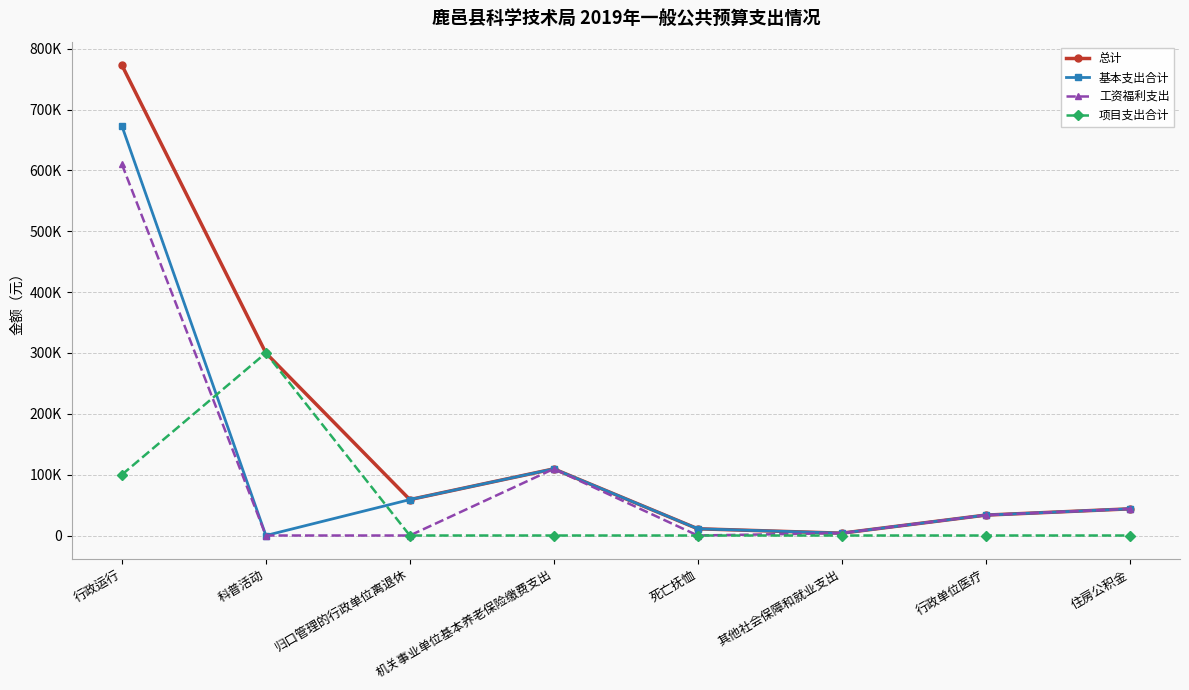

Which series has the widest spread of values?

总计